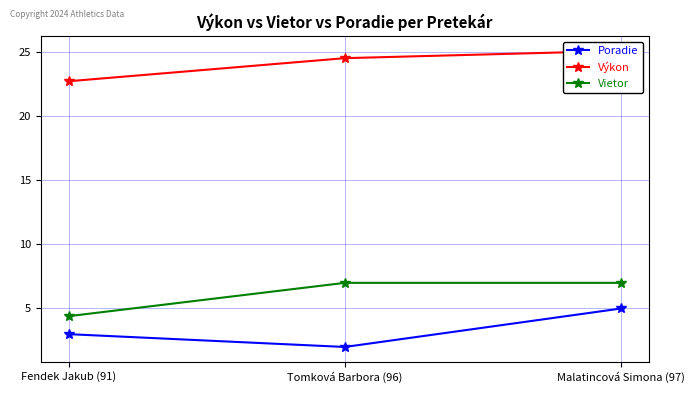

What is the value of the Poradie point at the 2nd from the left?

2.0